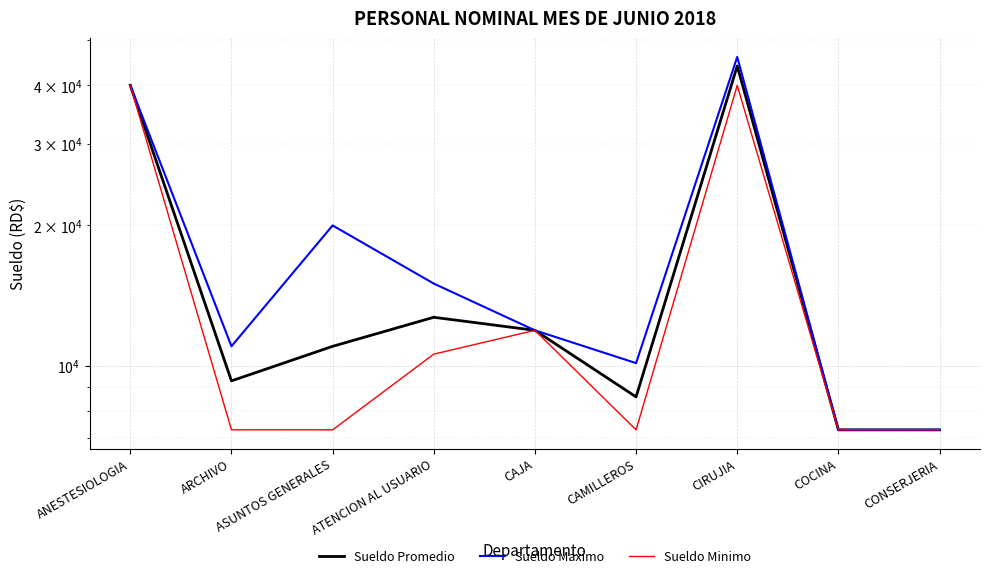

True or false: Sueldo Promedio and Sueldo Maximo cross at least once.

False